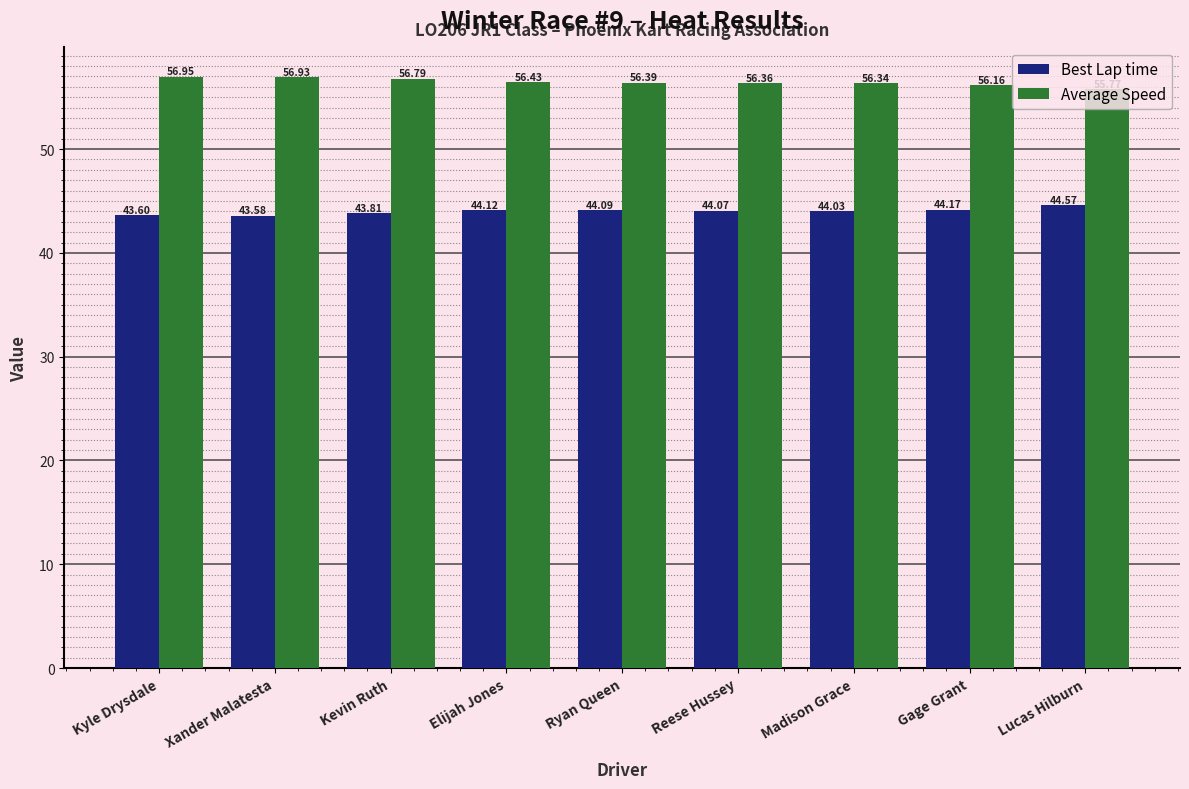

What is the maximum value shown in the chart?

56.9